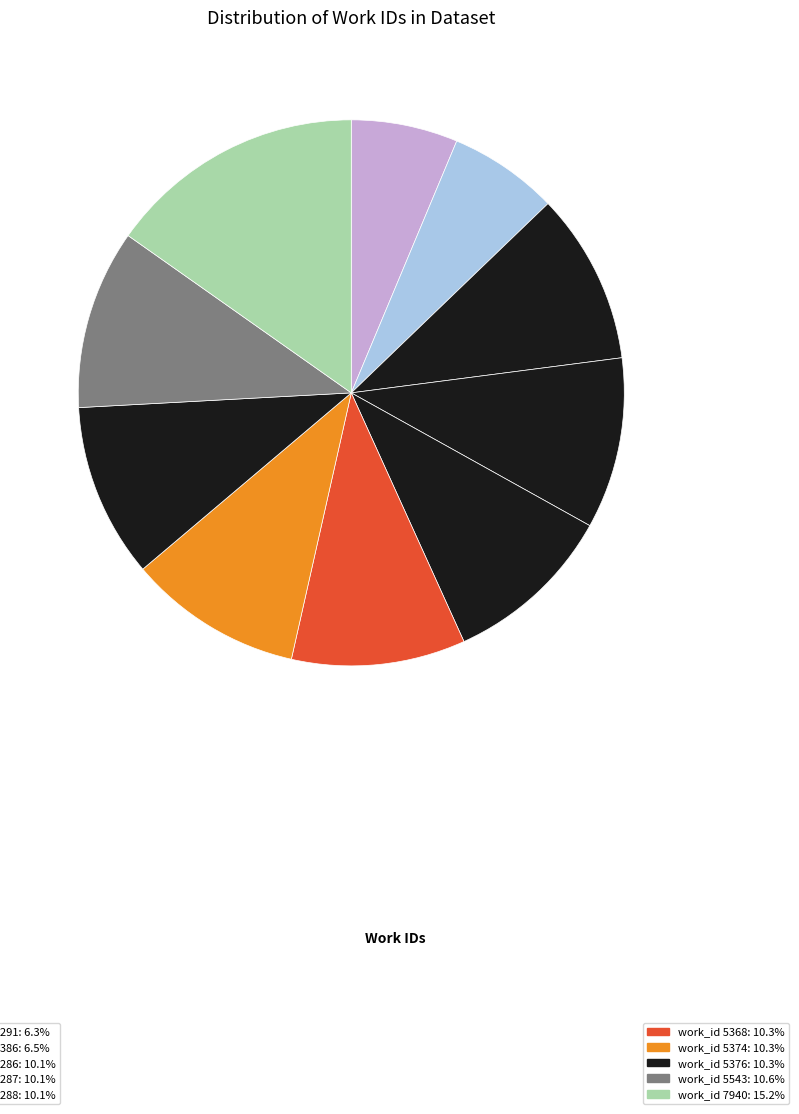

Count the number of slices in the pie.

10